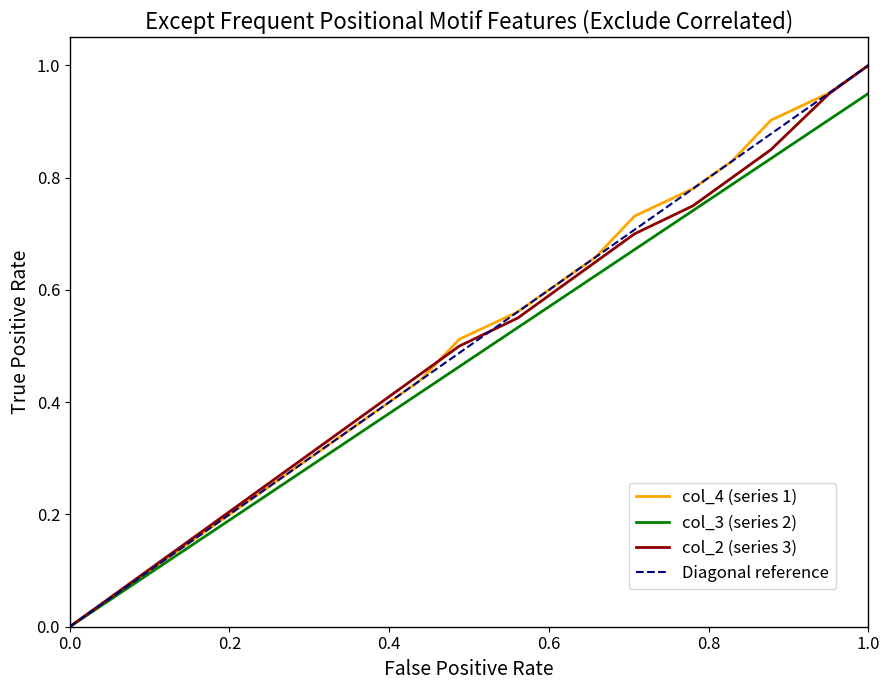

The value of col_3 at 51 is 0.6. True or false?

True